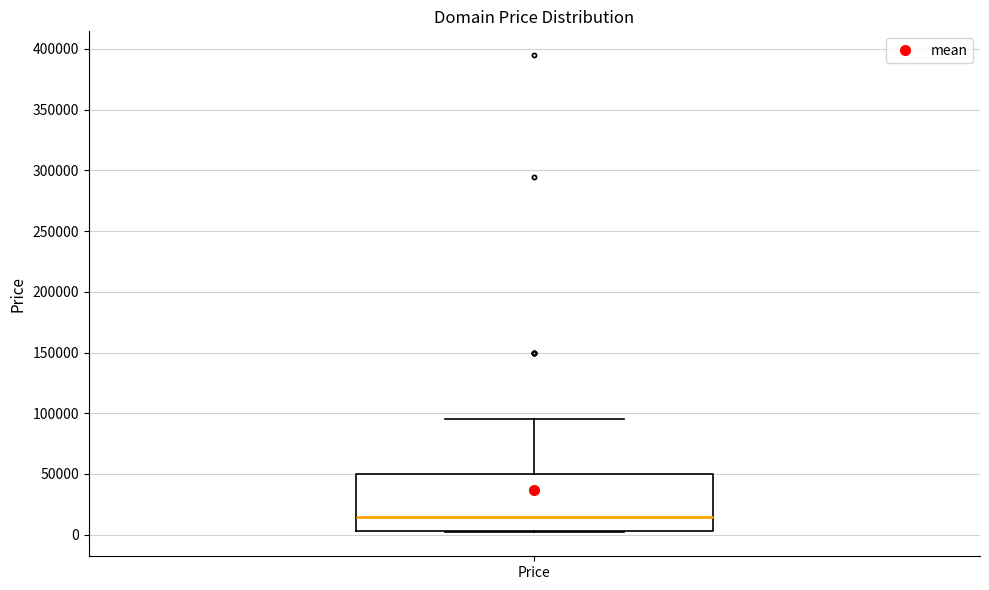

Where does the median line of the box for Price sit on the y-axis? The values are not printed on the chart, so give them approximately, as read against the axis.

15000